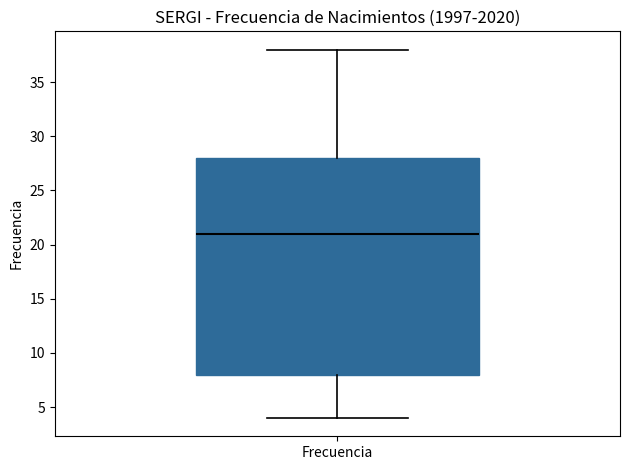

Read this box plot against the y-axis: the position of the median line, the range covered by the box, and the ends of both whiskers. The values are not printed on the chart, so give them approximately, as read against the axis.

median 21, box 8 to 28, whiskers 4 to 38